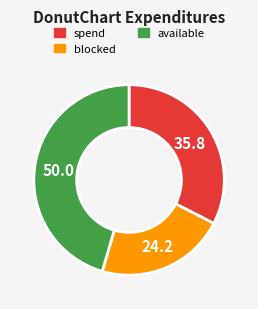

How many segments does this pie chart have?

3